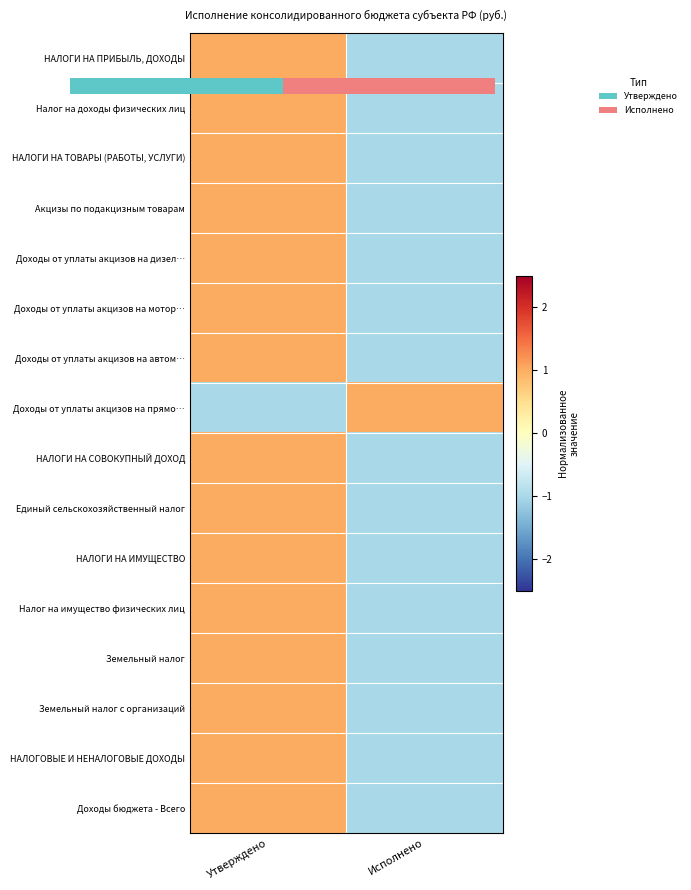

At how many categories does at least one series exceed 0?

2